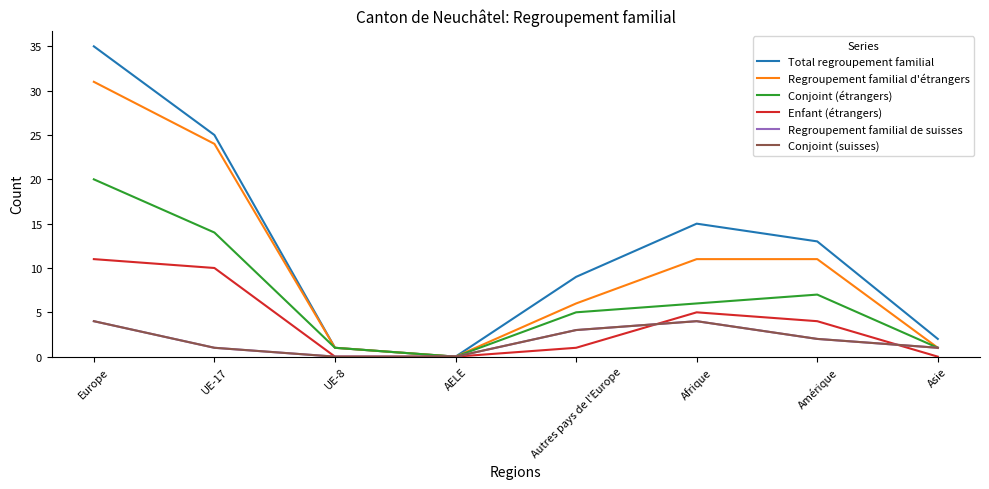

The Total regroupement familial series shows 1 at UE-8. True or false?

True